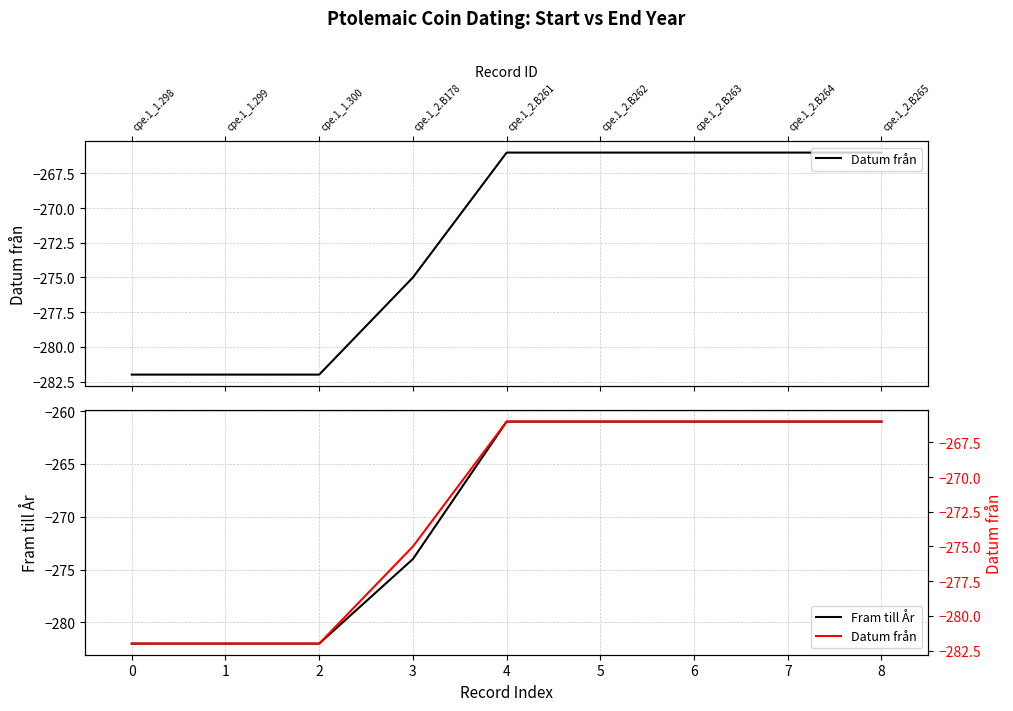

The value of Fram till År at 2 is -111. True or false?

False